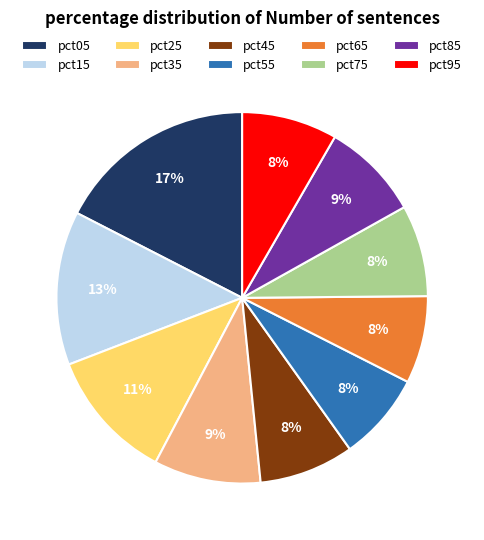

Which category has the biggest portion of the pie?

pct05